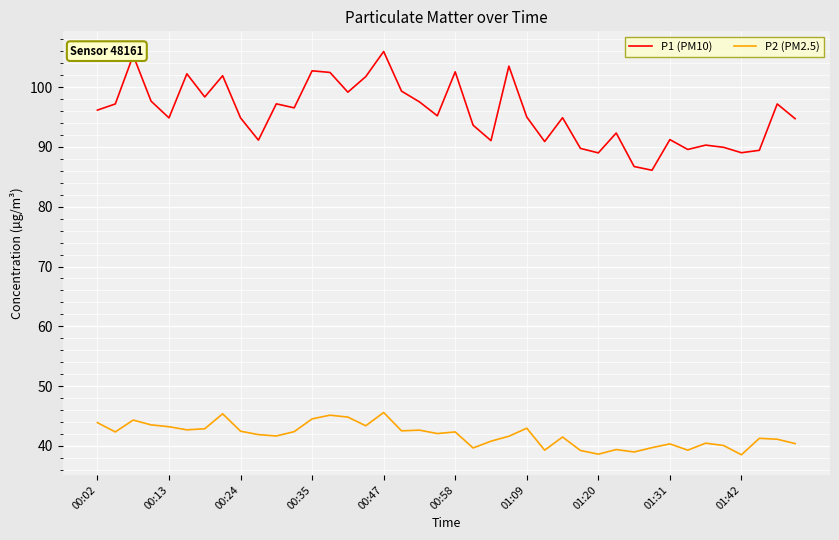

What is the difference between the maximum and minimum values in the P2 (PM2.5) series?

7.1